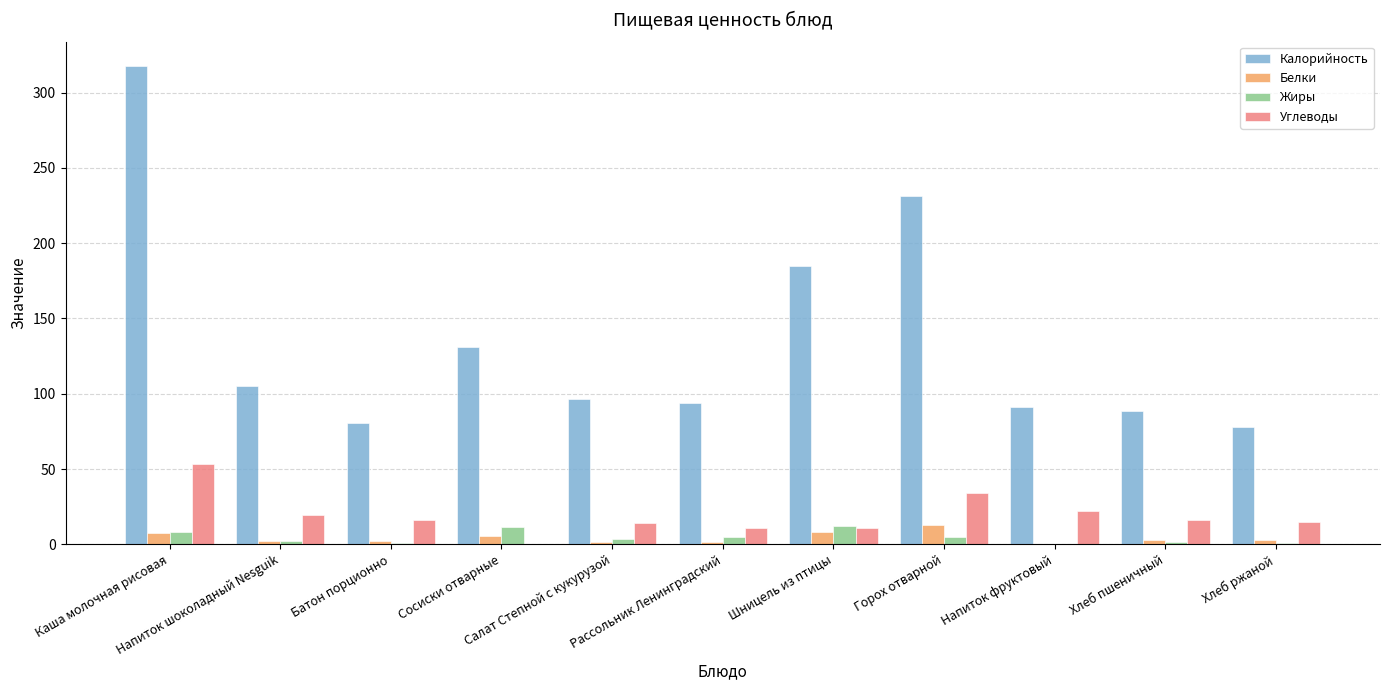

How many series are shown in this chart?

4